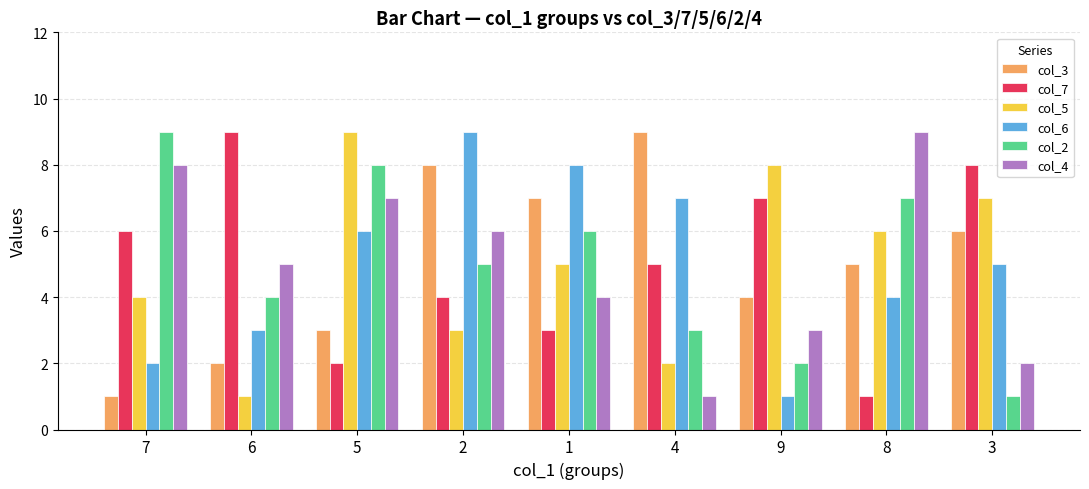

Reading left to right, what are all the values shown in this chart?

col_3: 1	2	3	8	7	9	4	5	6
col_7: 6	9	2	4	3	5	7	1	8
col_5: 4	1	9	3	5	2	8	6	7
col_6: 2	3	6	9	8	7	1	4	5
col_2: 9	4	8	5	6	3	2	7	1
col_4: 8	5	7	6	4	1	3	9	2